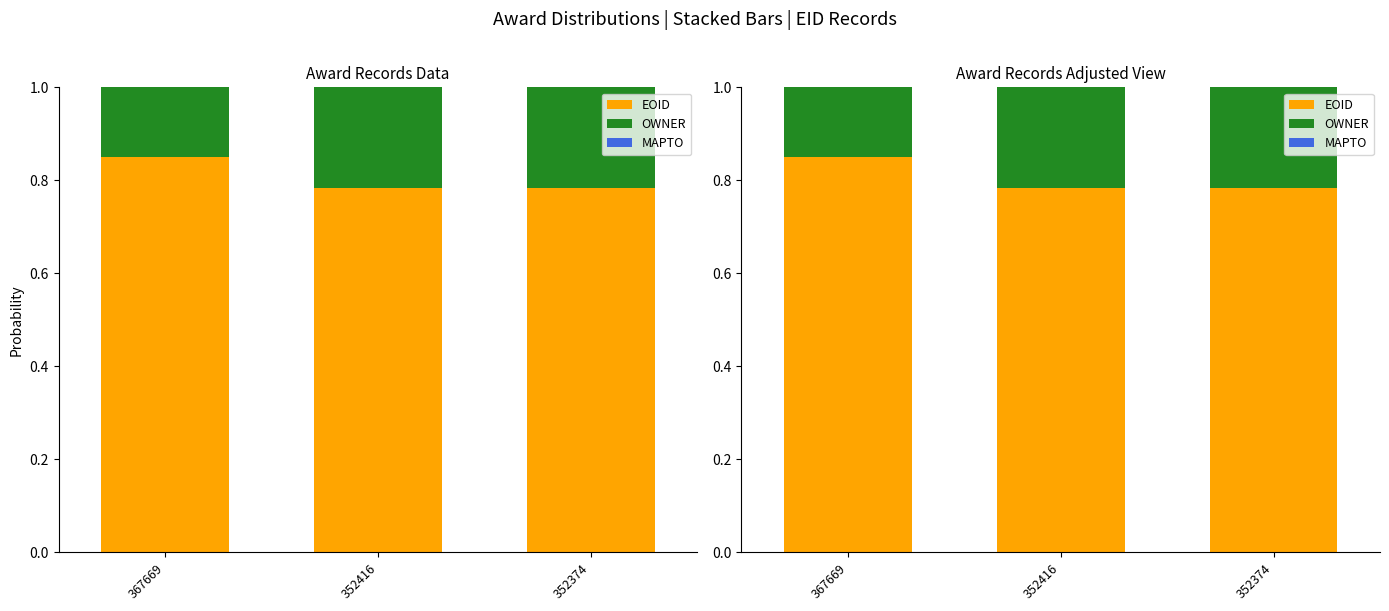

Which label corresponds to the smallest value in the chart?

352416